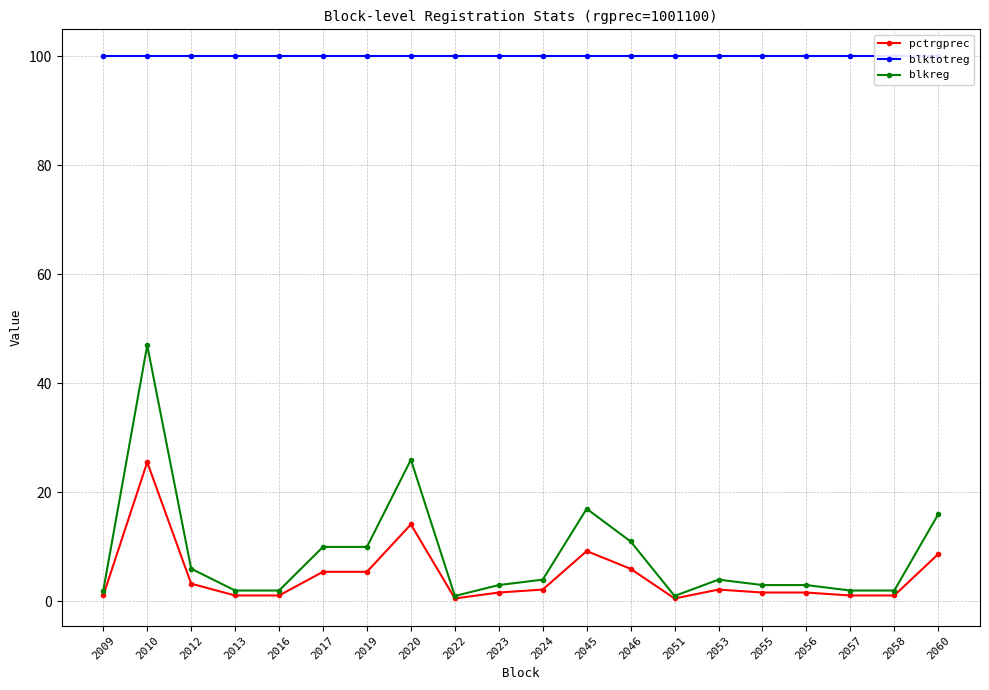

True or false: pctrgprec and blkreg cross at least once.

False